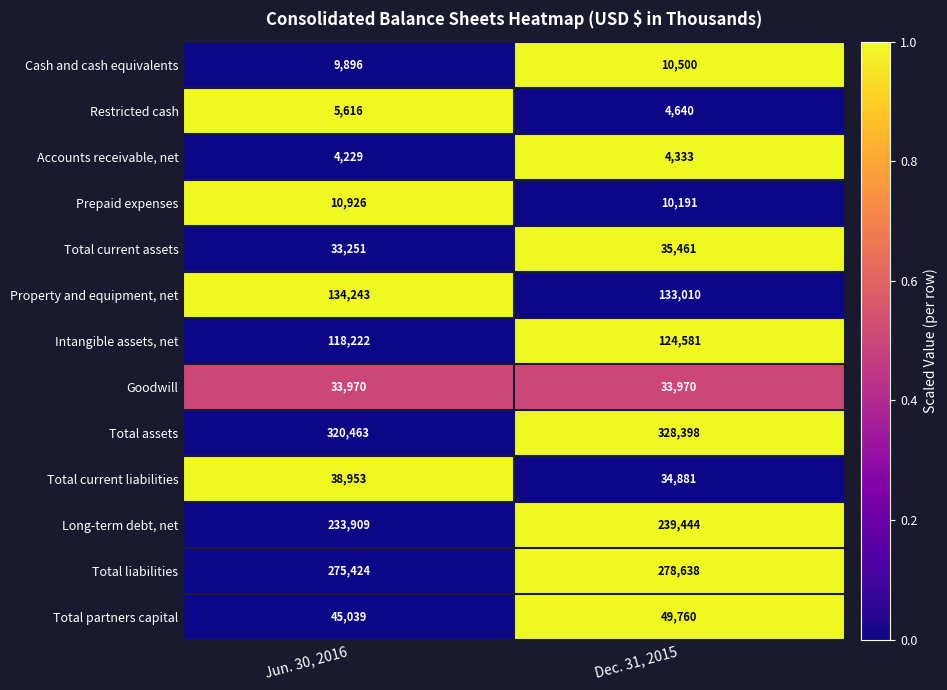

The Total liabilities series shows 275424 at Jun. 30, 2016. True or false?

True